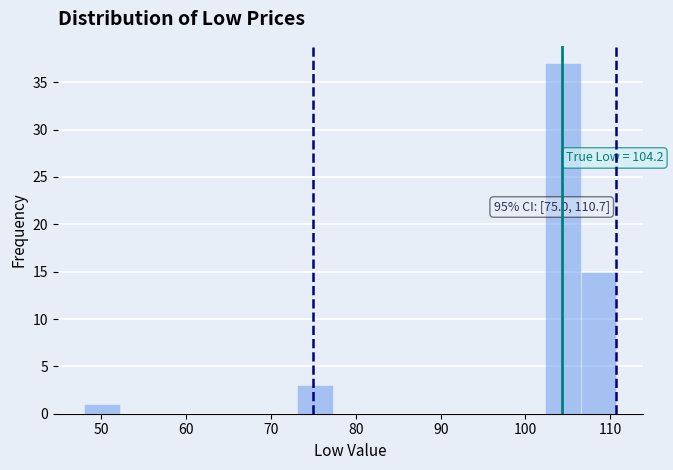

Which range on the x-axis has the tallest bar?

102 to 107